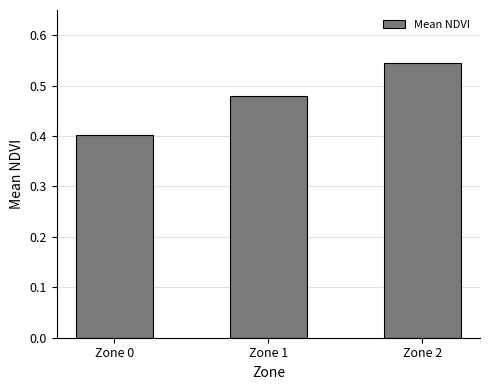

What is the sum of all values?

1.4